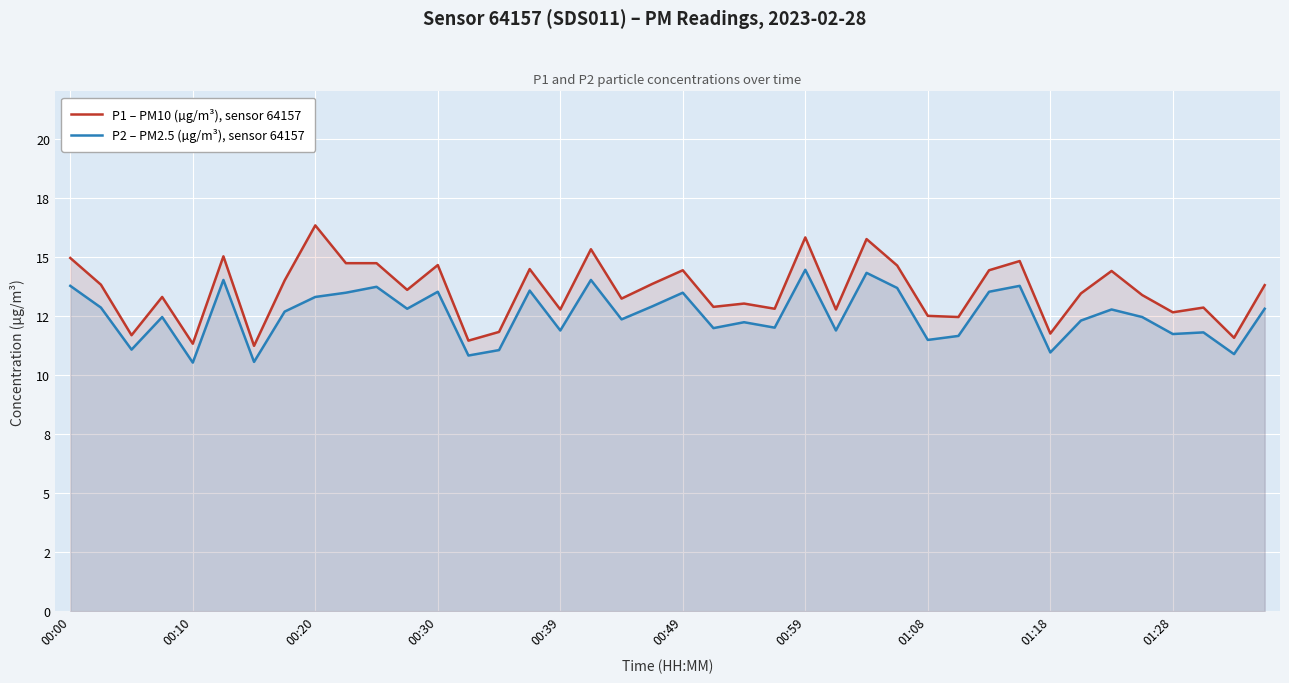

Is the value of P2 – PM2.5 (µg/m³), sensor 64157 at 31 greater than the value of P1 – PM10 (µg/m³), sensor 64157 at 21?

Yes